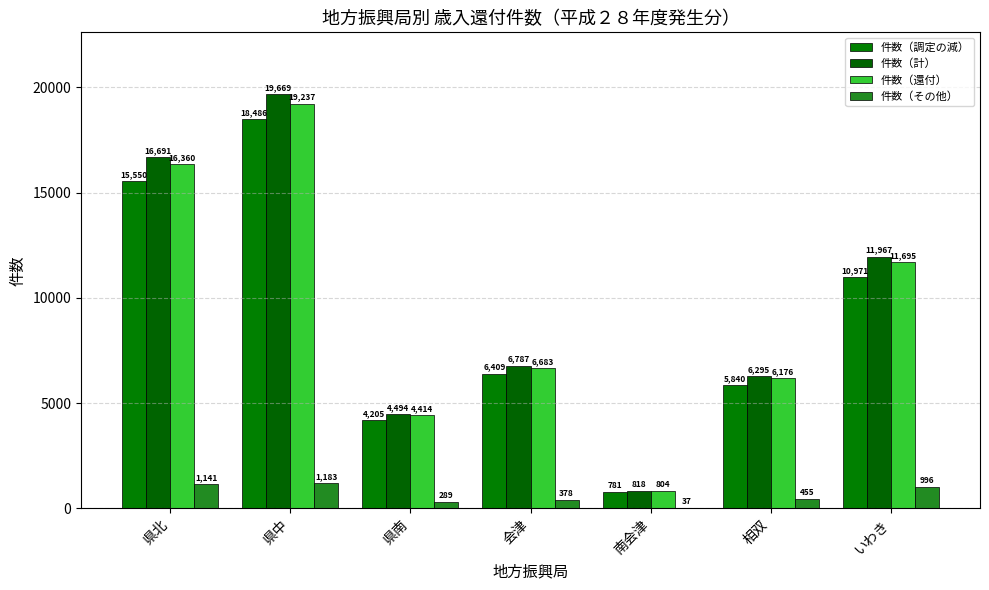

Is the value of 件数（その他） at 県中 greater than the value of 件数（還付） at 県北?

No